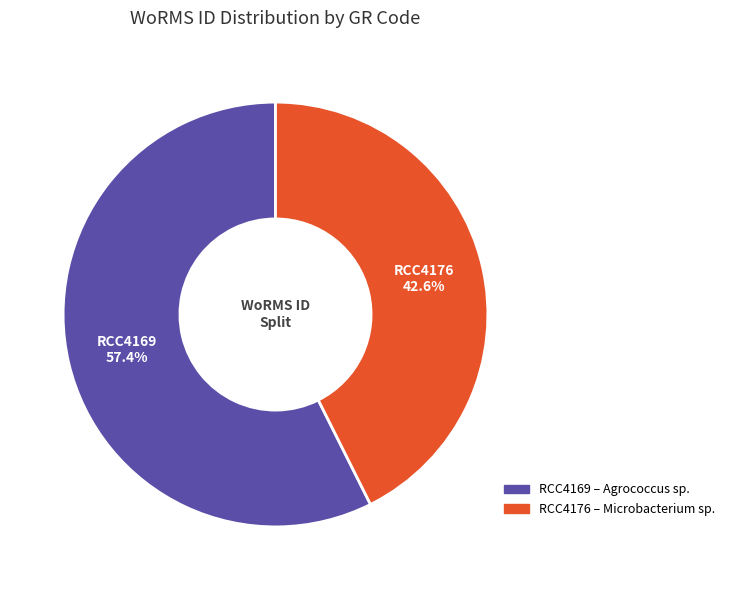

Rank the categories by value from lowest to highest.

RCC4176, RCC4169